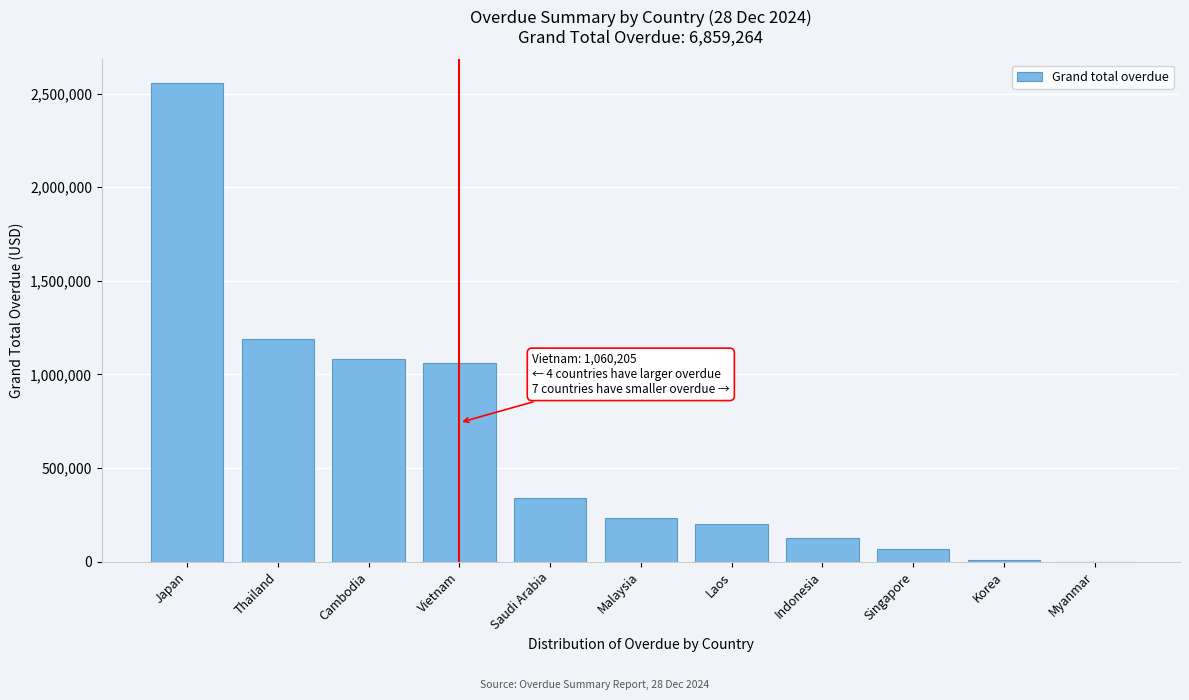

What is the approximate value at Thailand?

1189034.3